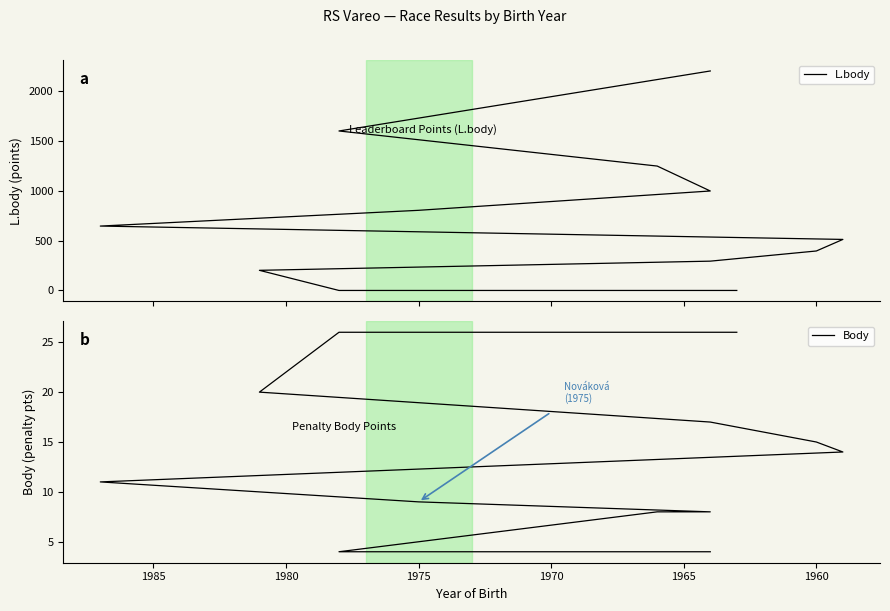

The value of Body at 1980 is 20. True or false?

False